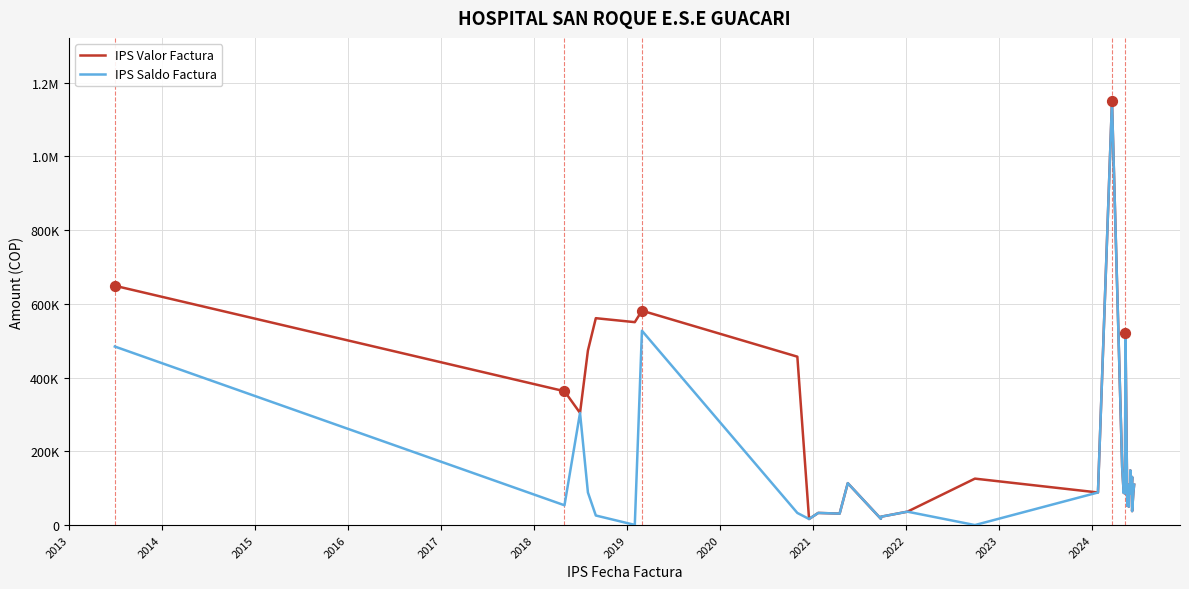

What are all the series names shown in the legend?

IPS Valor Factura, IPS Saldo Factura